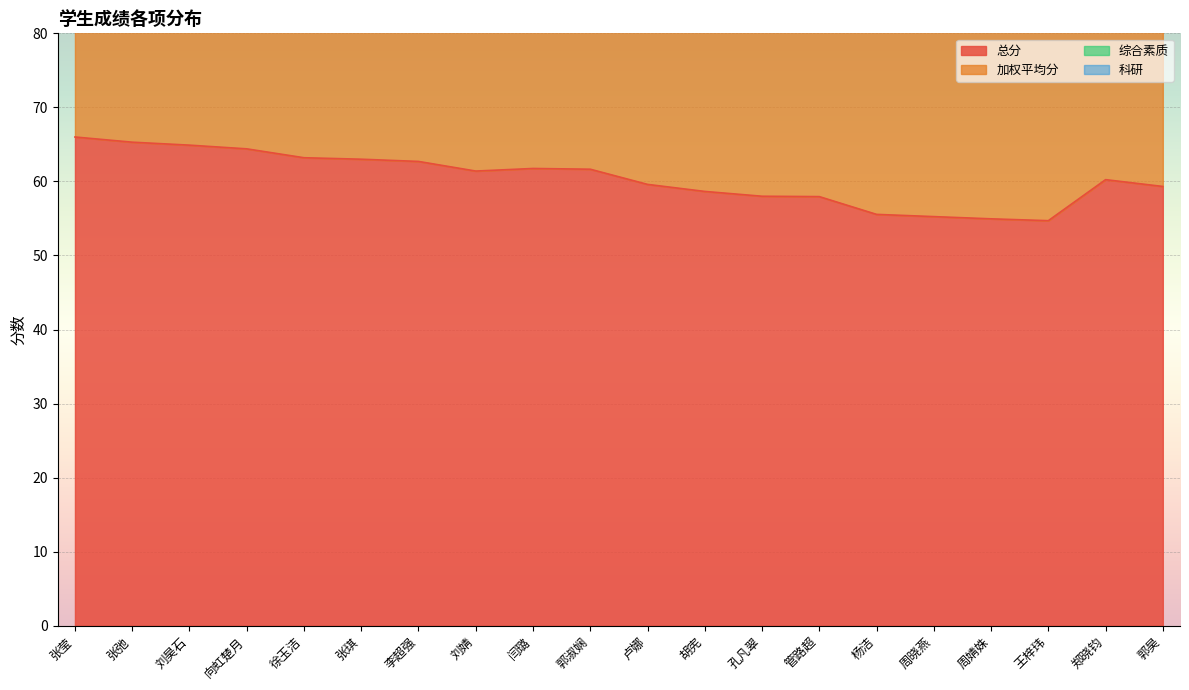

What is the difference between the maximum and minimum values in the 总分 series?

11.3